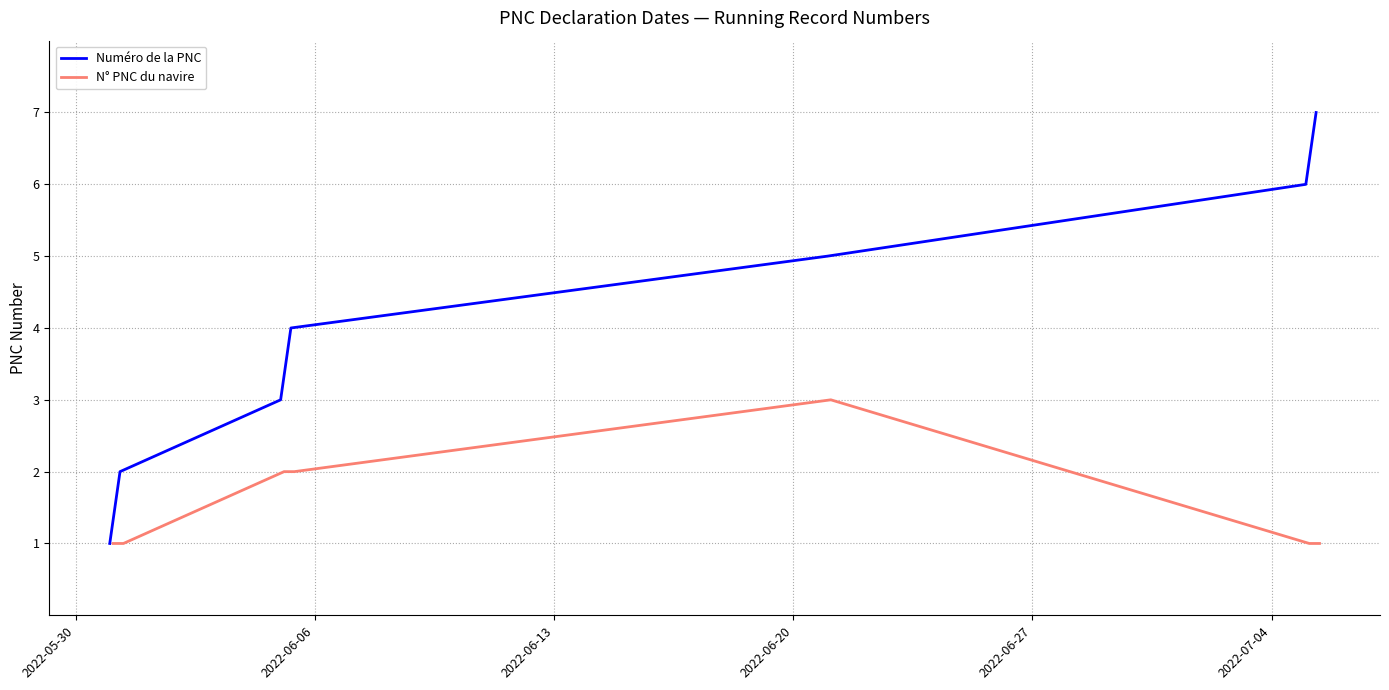

What is the average value of the N° PNC du navire series?

2